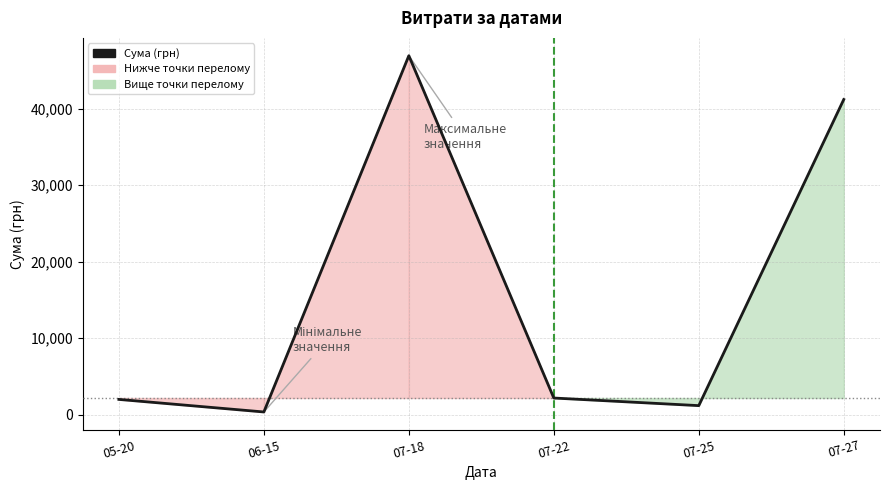

At which label is the value closest to 23635?

07-27